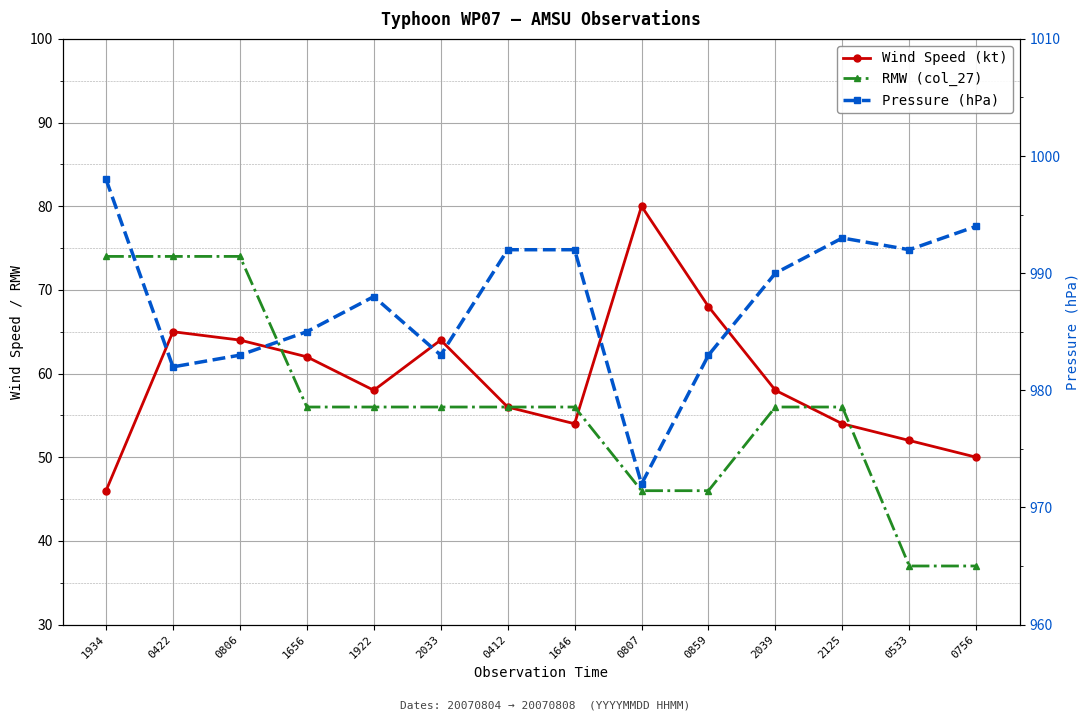

Rank the series at 0807 from lowest to highest value.

col_27 (RMW), Wind Speed (col_11), Pressure (col_13)